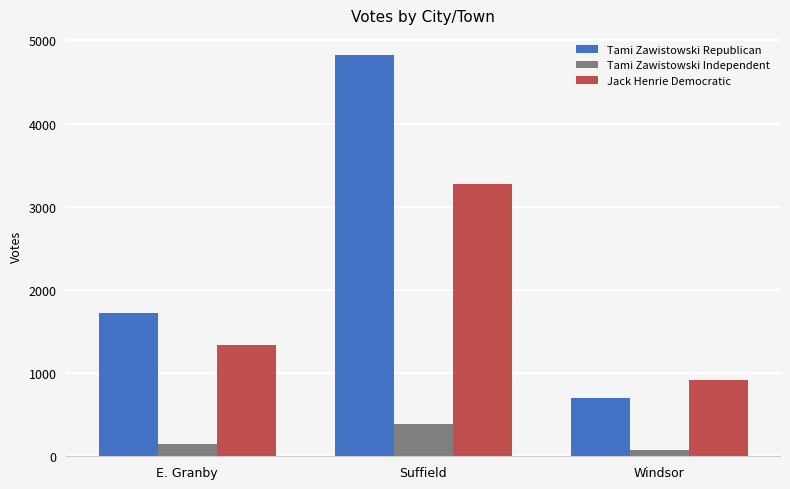

Which category has the highest value in the Tami Zawistowski Republican series?

Suffield